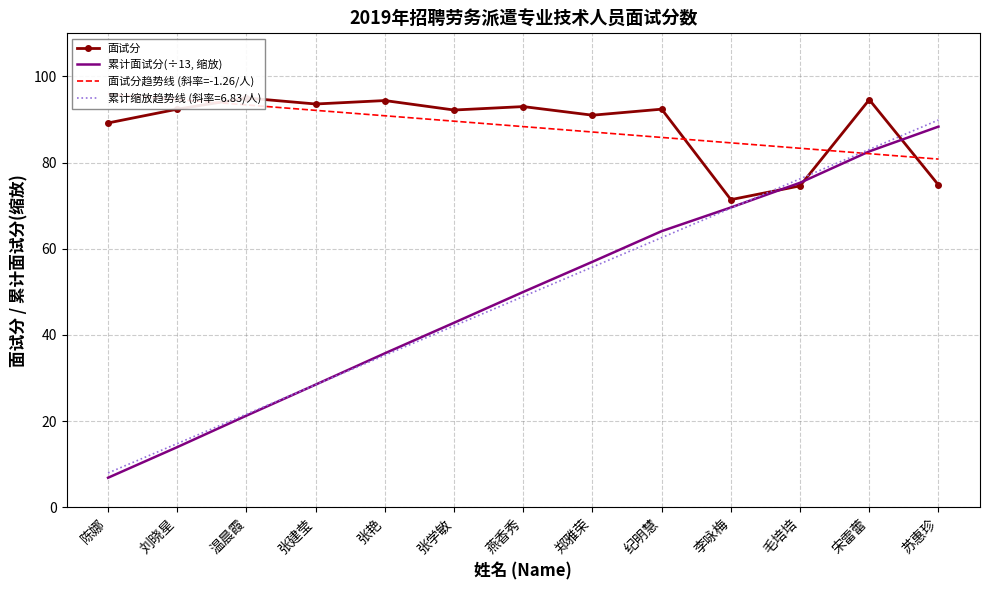

What is the sum of all 累计面试分(÷13, 缩放) values?

636.1